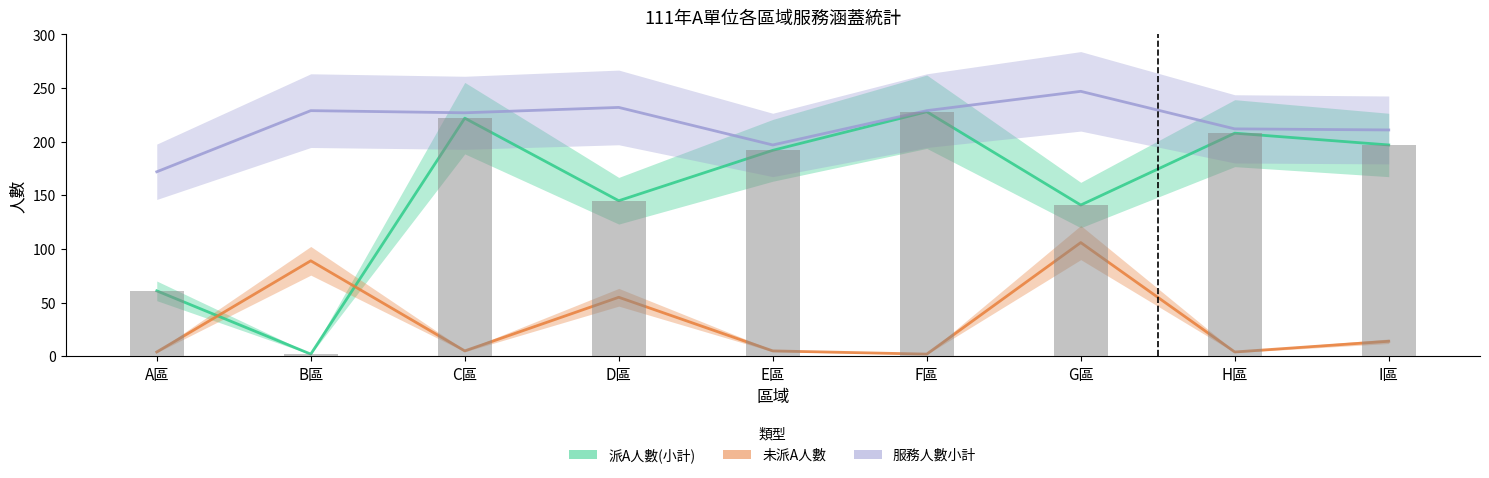

Rank the series at B區 from lowest to highest value.

派A人數(小計), 未派A, 服務人數小計